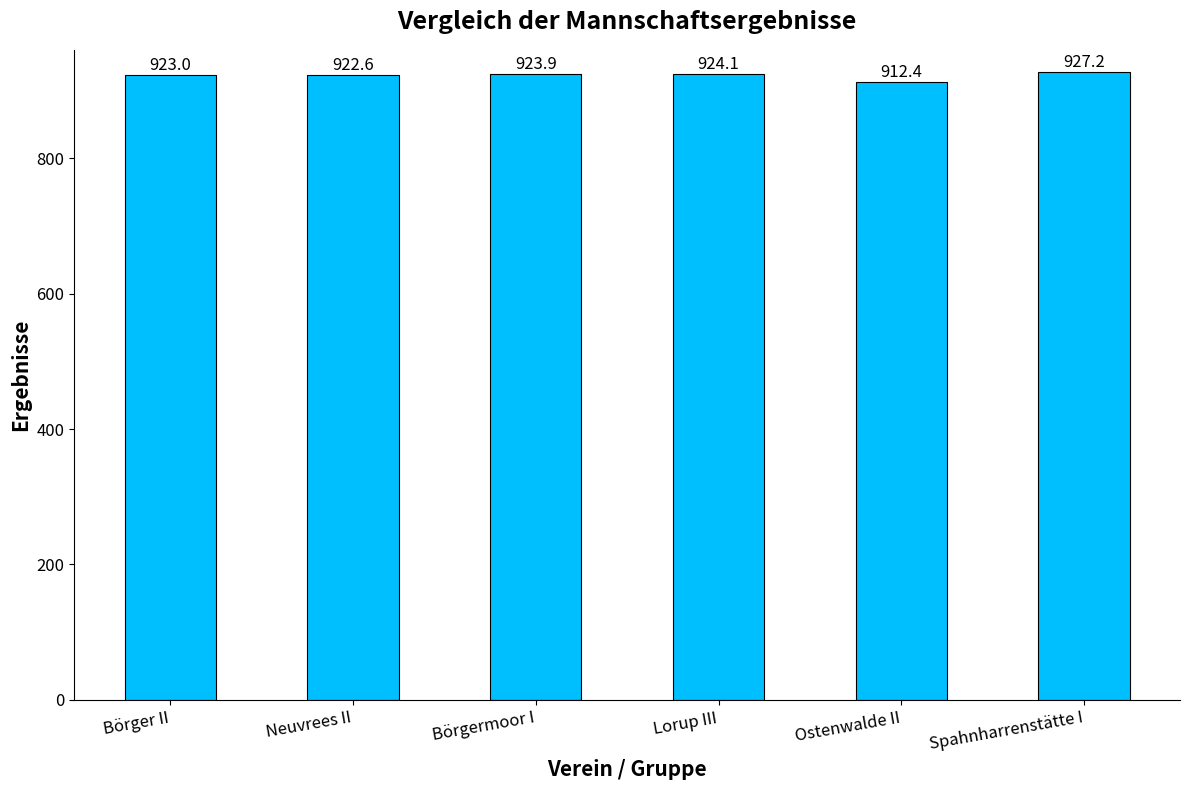

Which category has the lowest value across all series?

Ostenwalde II